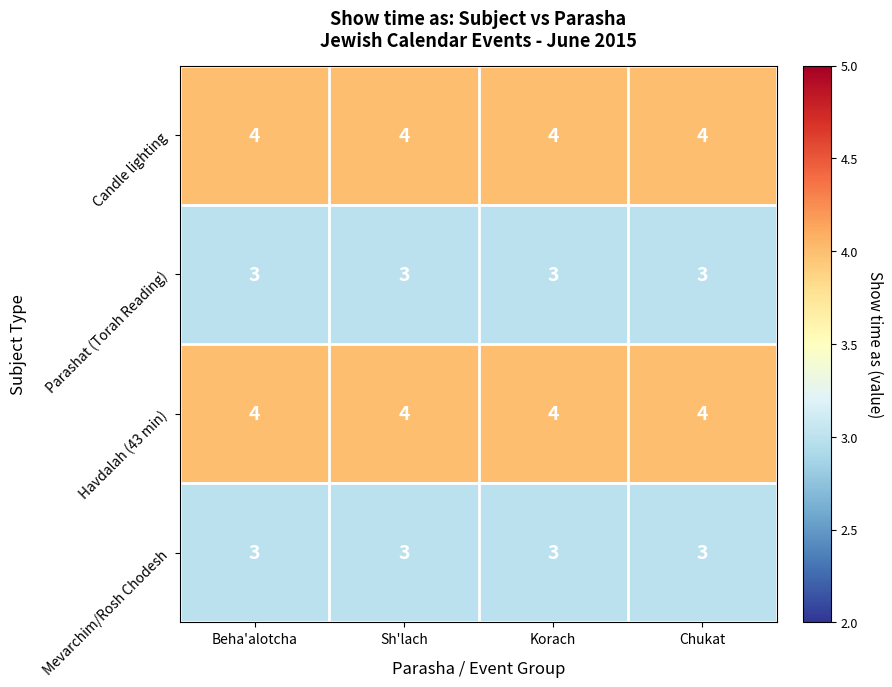

What is the total value across all series at Korach?

14